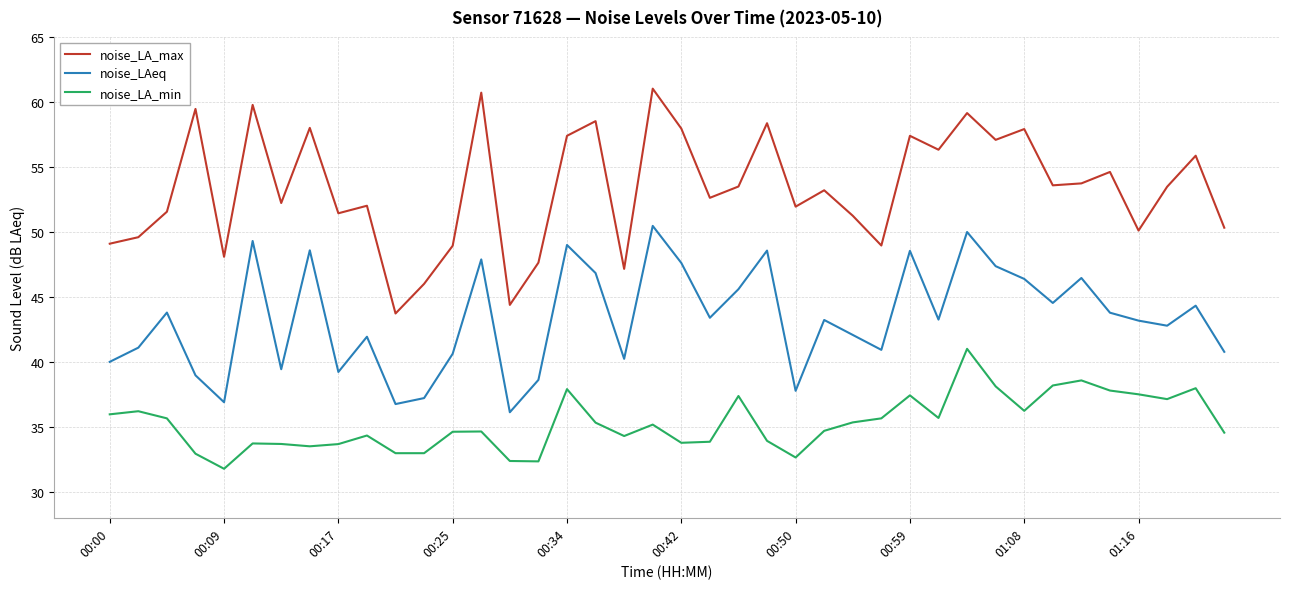

What are all the series names shown in the legend?

noise_LA_max, noise_LAeq, noise_LA_min